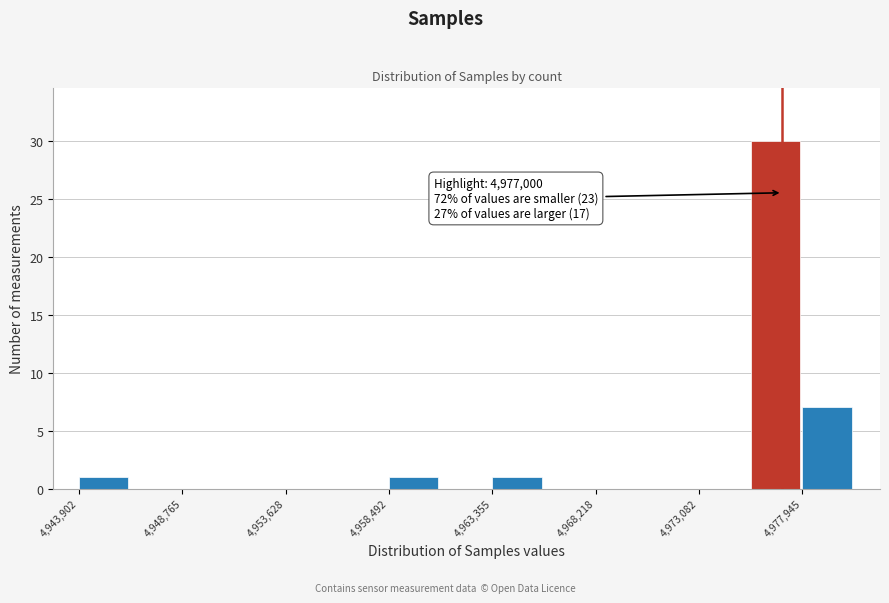

Which range on the x-axis has the tallest bar?

4975500 to 4978000